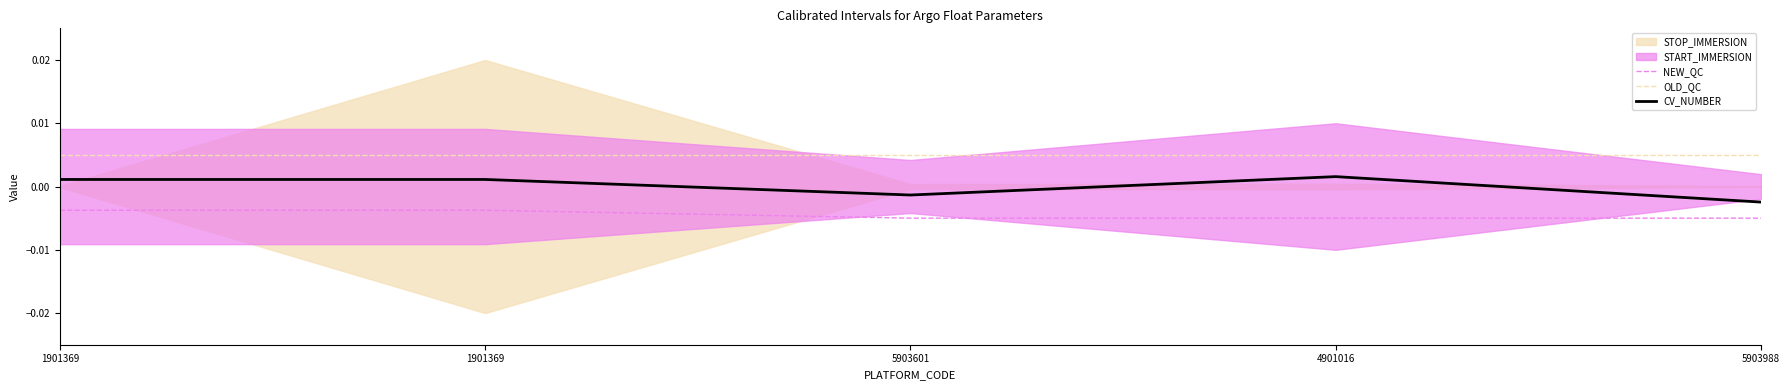

Where is the first local minimum for CV_NUMBER?

5903601